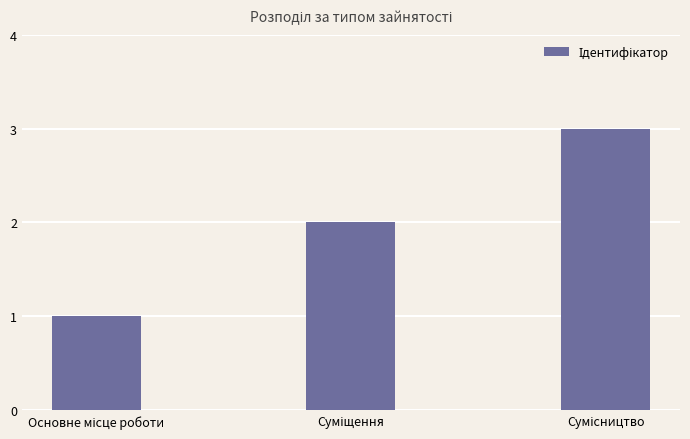

Reading left to right, list all the values displayed in this chart.

1	2	3